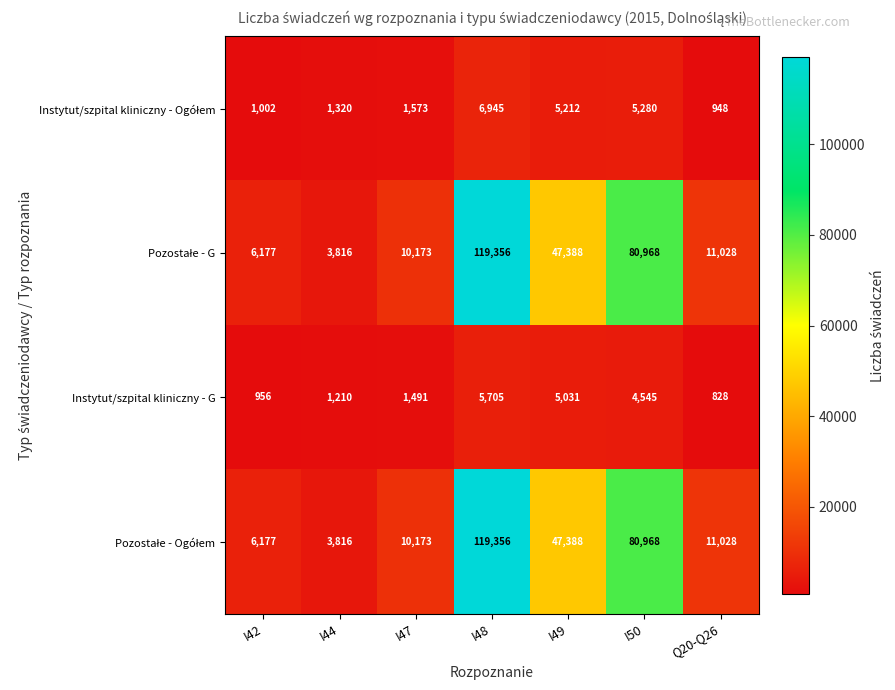

What is the total value across all series at I48?

251362